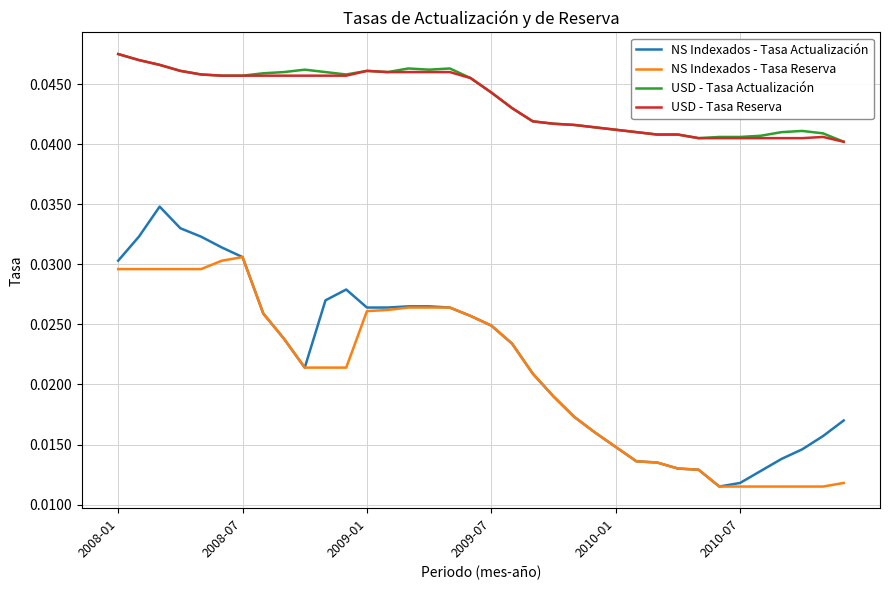

Count the number of categories in the chart.

36